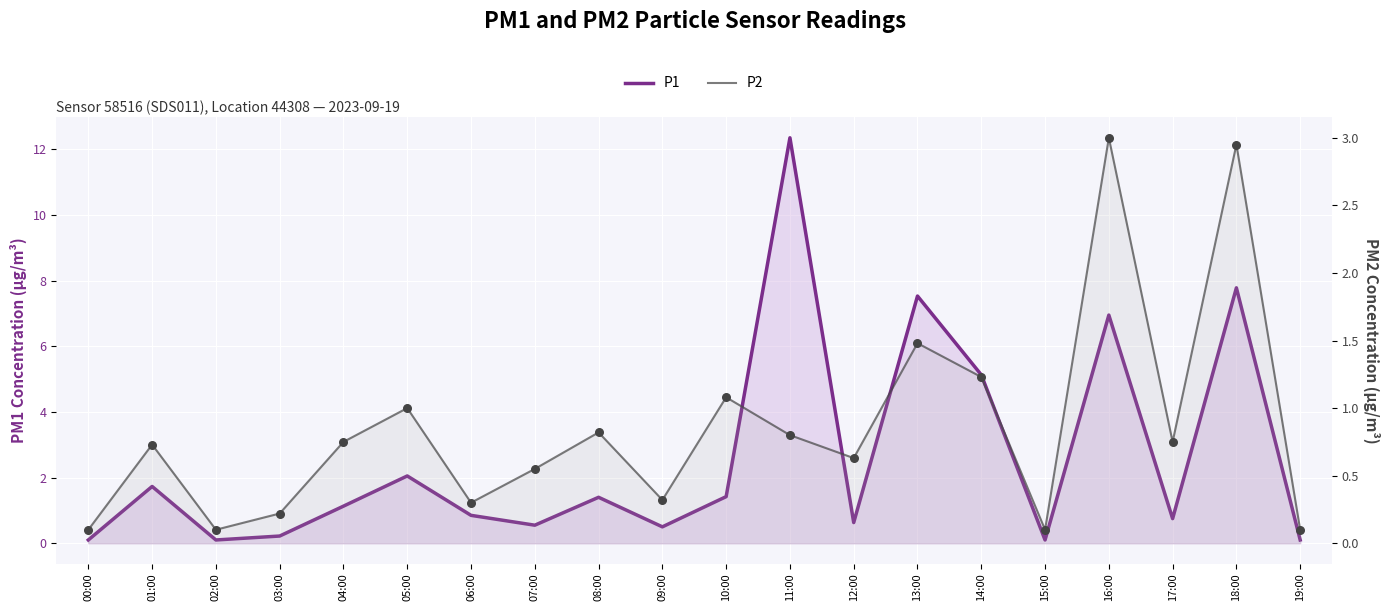

What are all the series names shown in the legend?

P1, P2